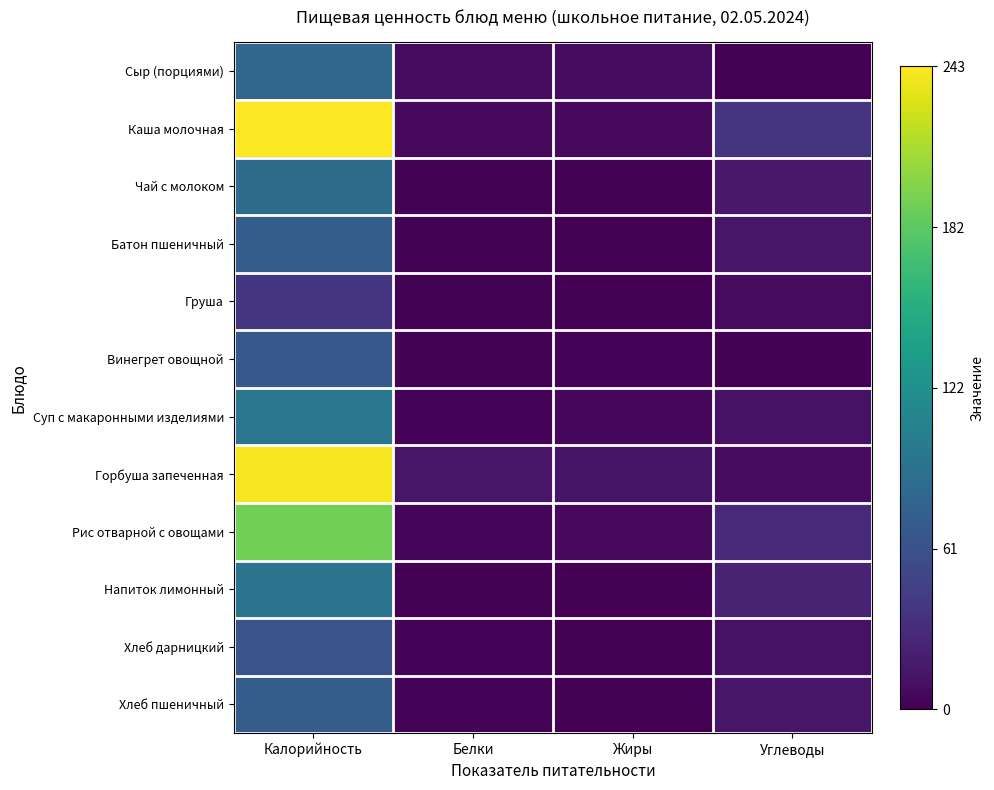

Reading left to right, extract all data points from this chart.

Сыр (порциями): Калорийность=0.3	Белки=0.0	Жиры=0.0	Углеводы=0.0
Каша молочная: Калорийность=1.0	Белки=0.0	Жиры=0.0	Углеводы=0.1
Чай с молоком: Калорийность=0.4	Белки=0.0	Жиры=0.0	Углеводы=0.1
Батон пшеничный: Калорийность=0.3	Белки=0.0	Жиры=0.0	Углеводы=0.1
Груша: Калорийность=0.2	Белки=0.0	Жиры=0.0	Углеводы=0.0
Винегрет овощной: Калорийность=0.3	Белки=0.0	Жиры=0.0	Углеводы=0.0
Суп с макаронными изделиями: Калорийность=0.4	Белки=0.0	Жиры=0.0	Углеводы=0.0
Горбуша запеченная: Калорийность=1.0	Белки=0.1	Жиры=0.1	Углеводы=0.0
Рис отварной с овощами: Калорийность=0.8	Белки=0.0	Жиры=0.0	Углеводы=0.1
Напиток лимонный: Калорийность=0.4	Белки=0.0	Жиры=0.0	Углеводы=0.1
Хлеб дарницкий: Калорийность=0.3	Белки=0.0	Жиры=0.0	Углеводы=0.1
Хлеб пшеничный: Калорийность=0.3	Белки=0.0	Жиры=0.0	Углеводы=0.1